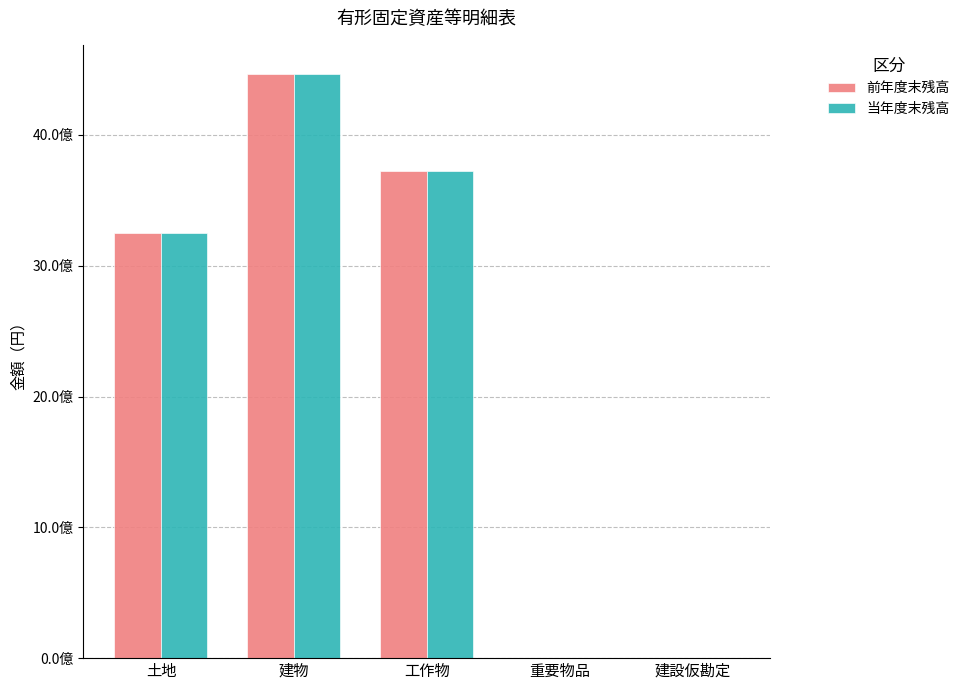

At which label does 前年度末残高 reach its minimum?

建設仮勘定